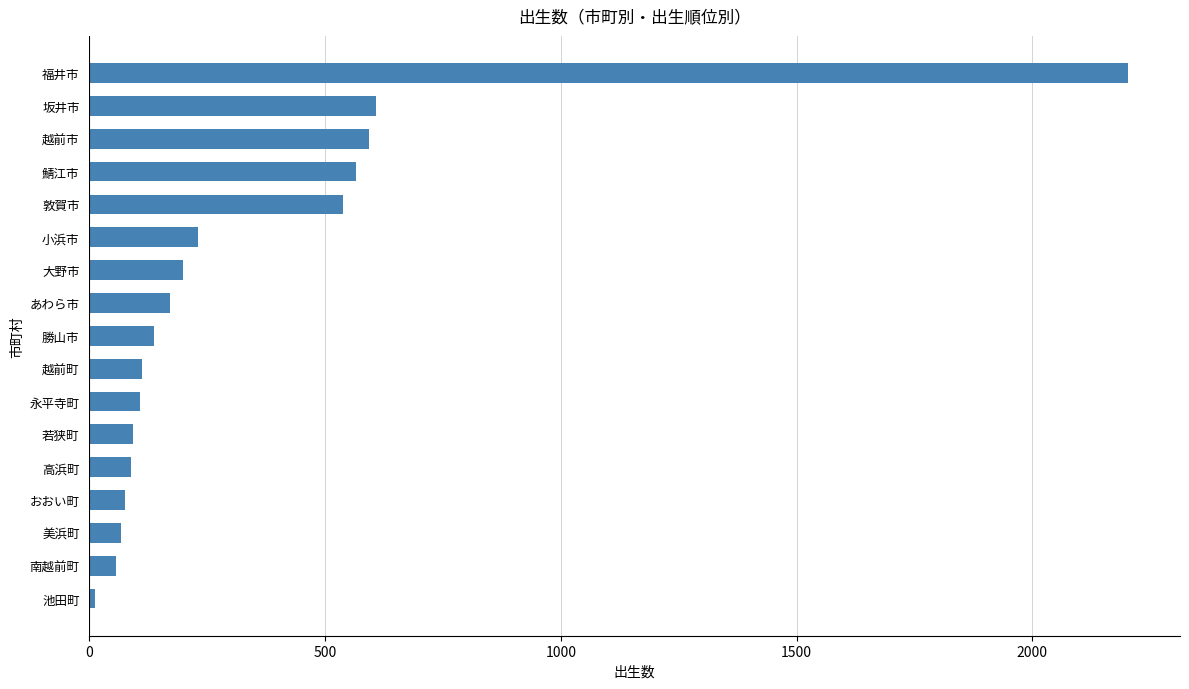

Are the bars horizontal?

Yes